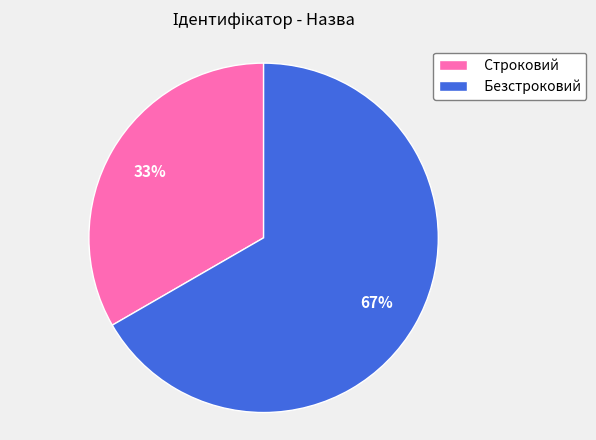

The Безстроковий slice represents 59% of the pie. True or false?

False